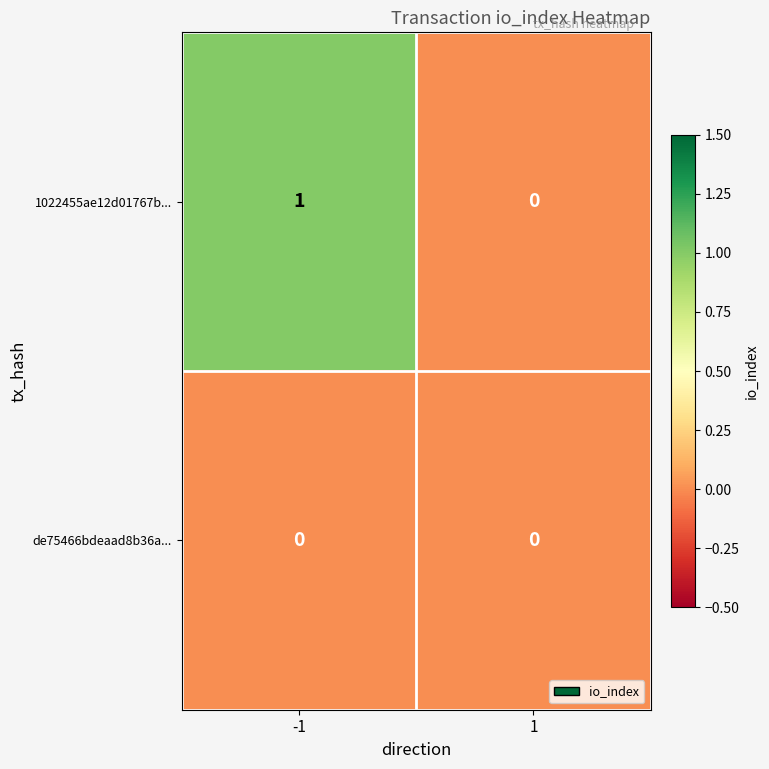

Which series changed the most between -1 and 1?

1022455ae12d01767b...